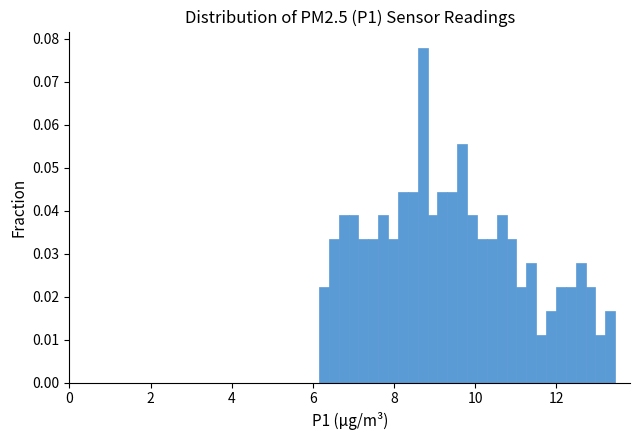

Around what value on the x-axis is the tallest bar? Give the approximate position of its centre, as read against the axis.

8.8